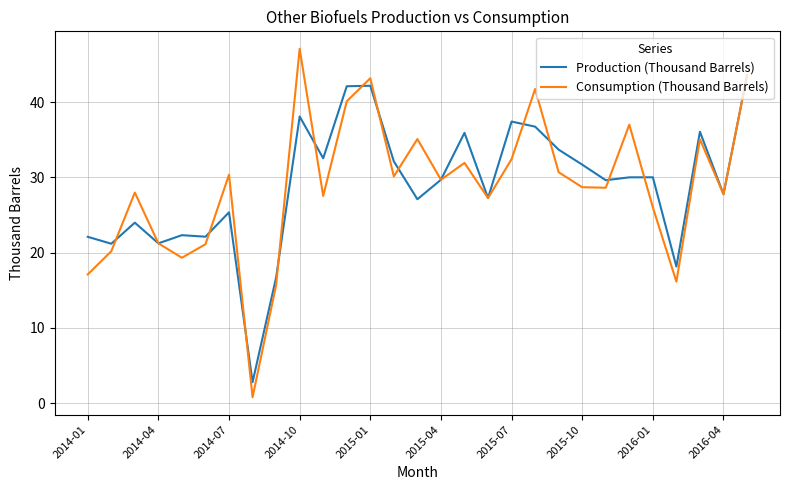

Rank the series by their maximum value, from lowest to highest.

Production (Thousand Barrels), Consumption (Thousand Barrels)